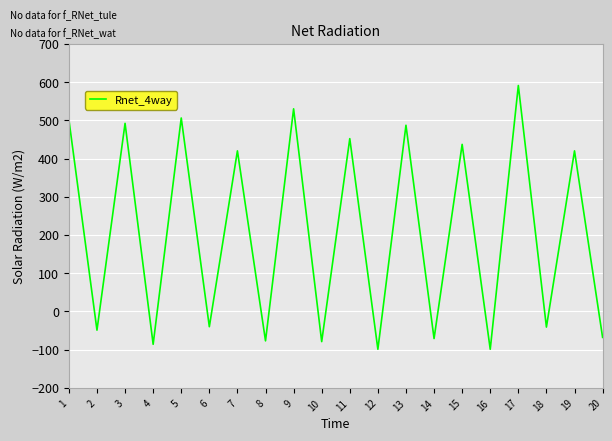

Is it true that the value at 5 is 506?

True